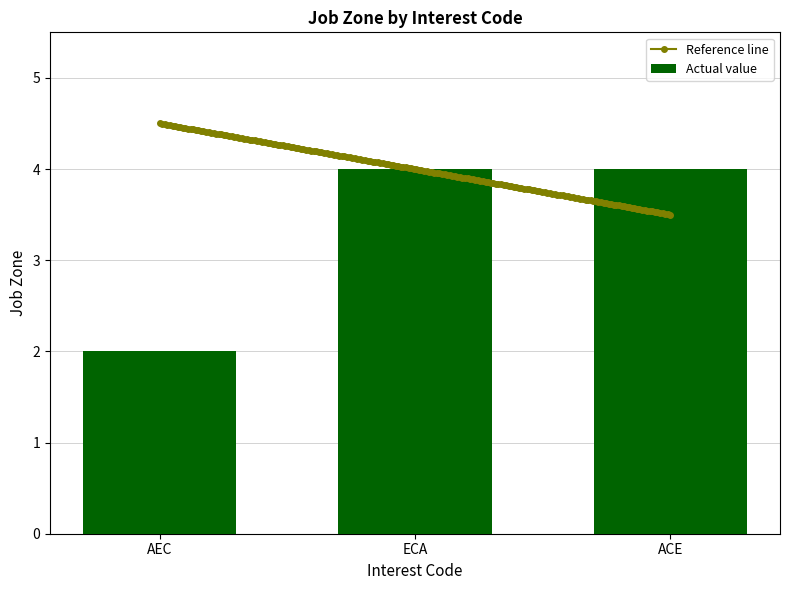

True or false: Actual value has a value of 4 at ACE.

True